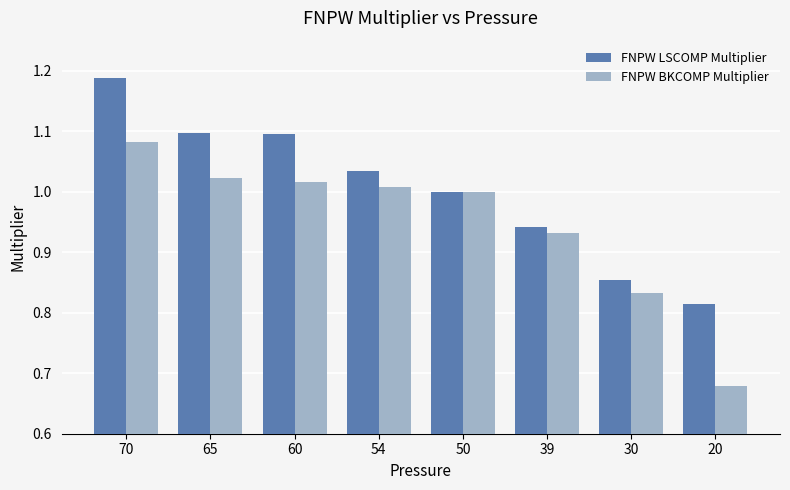

What is the difference between the maximum and second lowest values in the FNPW BKCOMP Multiplier series?

0.3